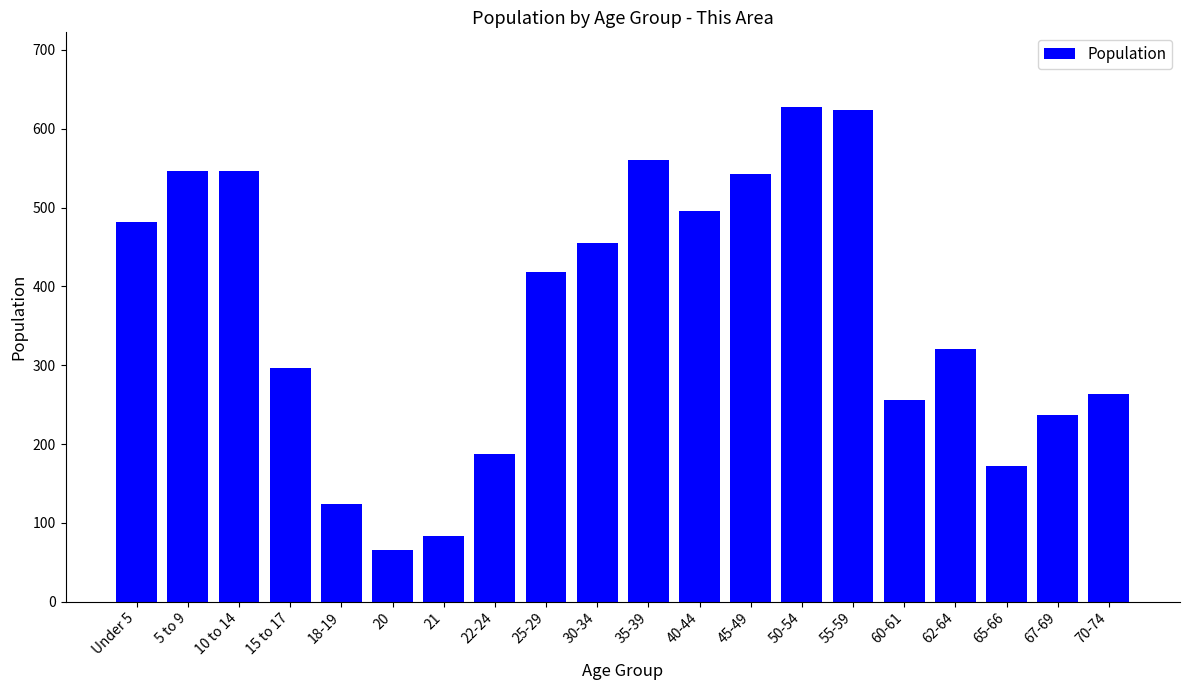

Count the number of categories in the chart.

20